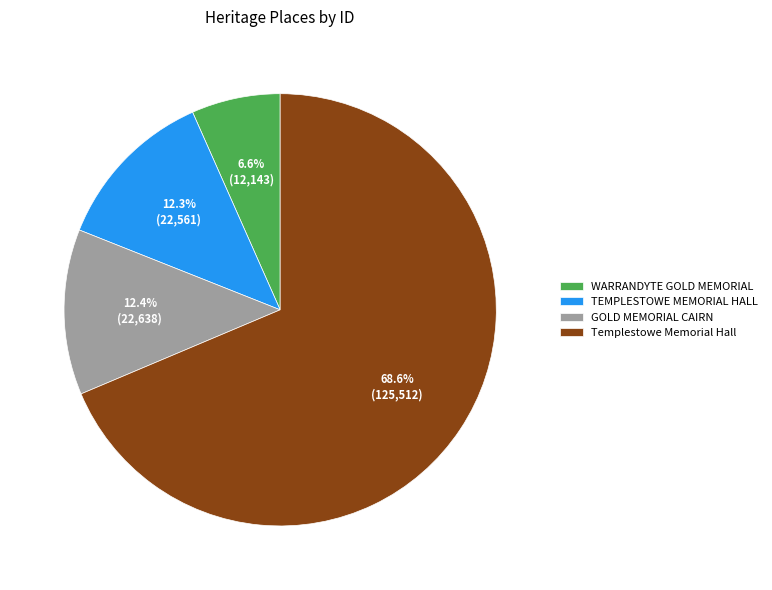

Combined, do WARRANDYTE GOLD MEMORIAL and TEMPLESTOWE MEMORIAL HALL account for over 50%?

No